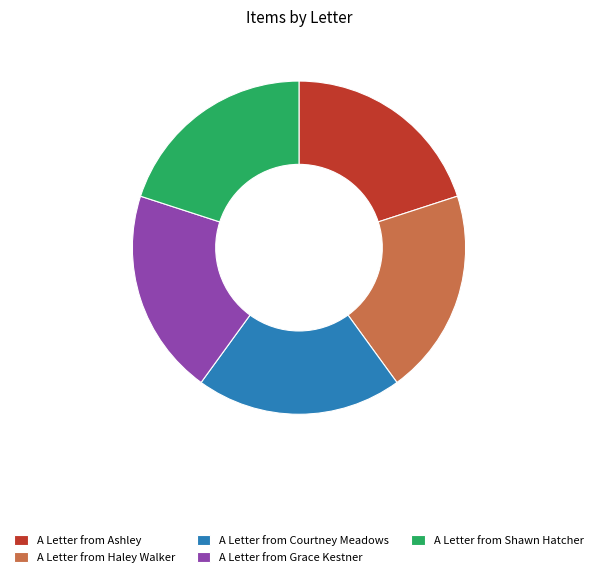

Approximately how many times larger is the value at A Letter from Haley Walker compared to A Letter from Courtney Meadows?

1.0